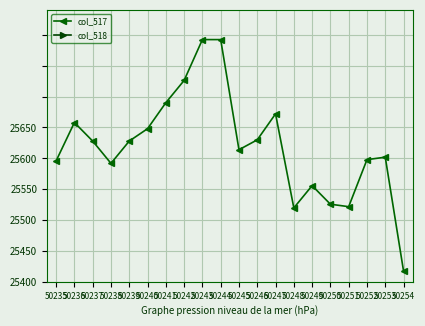

Between 50235 and 50246, which series saw the biggest shift?

col_518